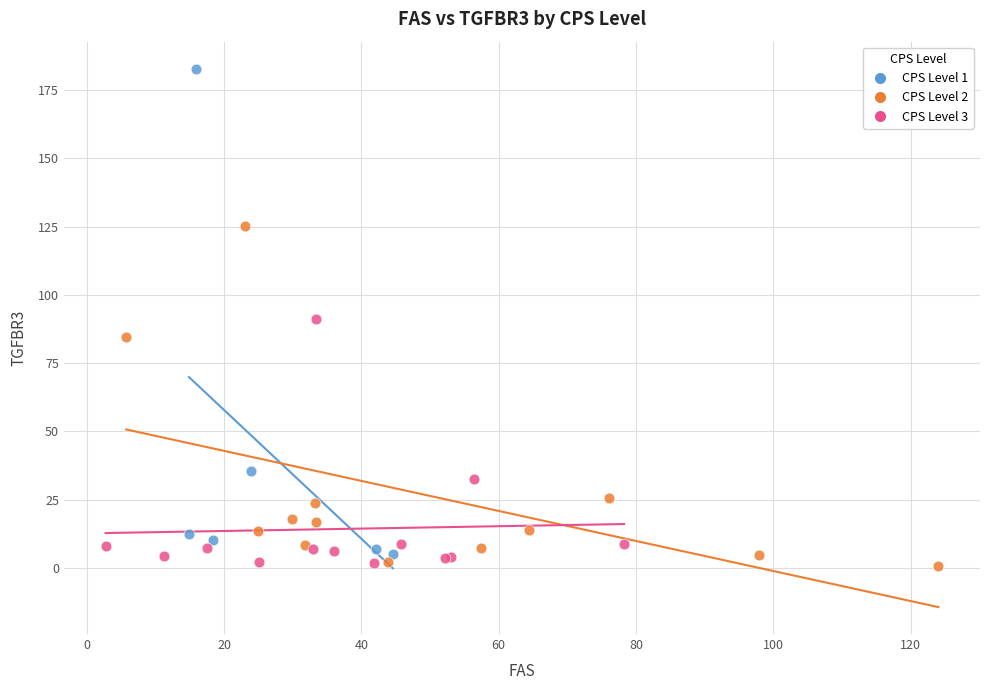

Which series has the widest spread of Y values?

CPS Level 1